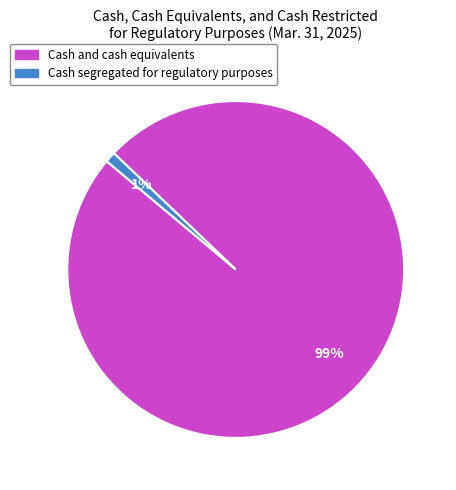

To the nearest percent, what is the average slice percentage?

50%